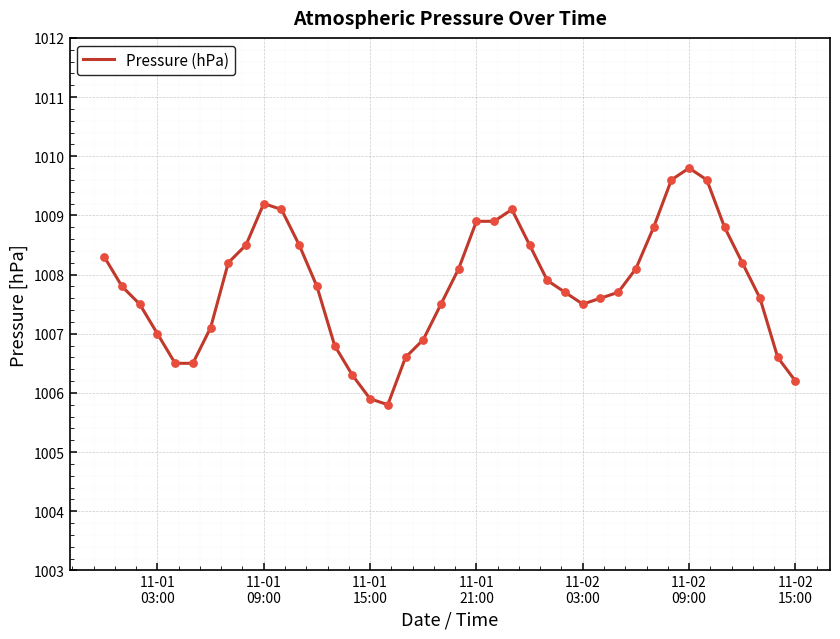

What is the greatest value displayed?

1009.8